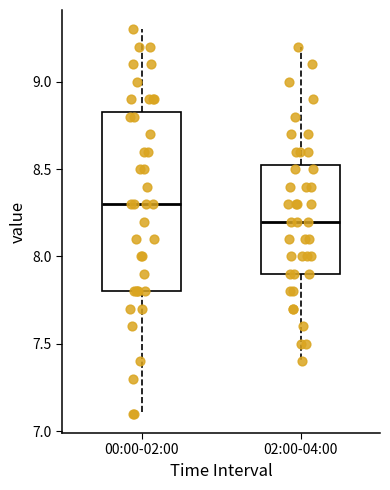

Comparing the boxes themselves (not the whiskers), which one is the tallest?

00:00-02:00